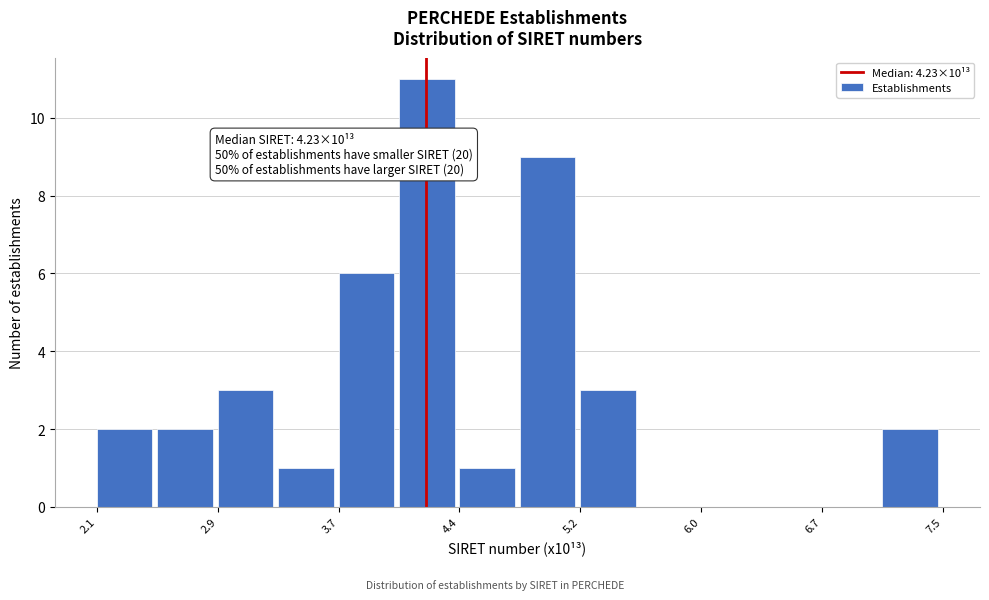

Read against the x-axis, roughly where is the centre of the tallest bar?

4.2